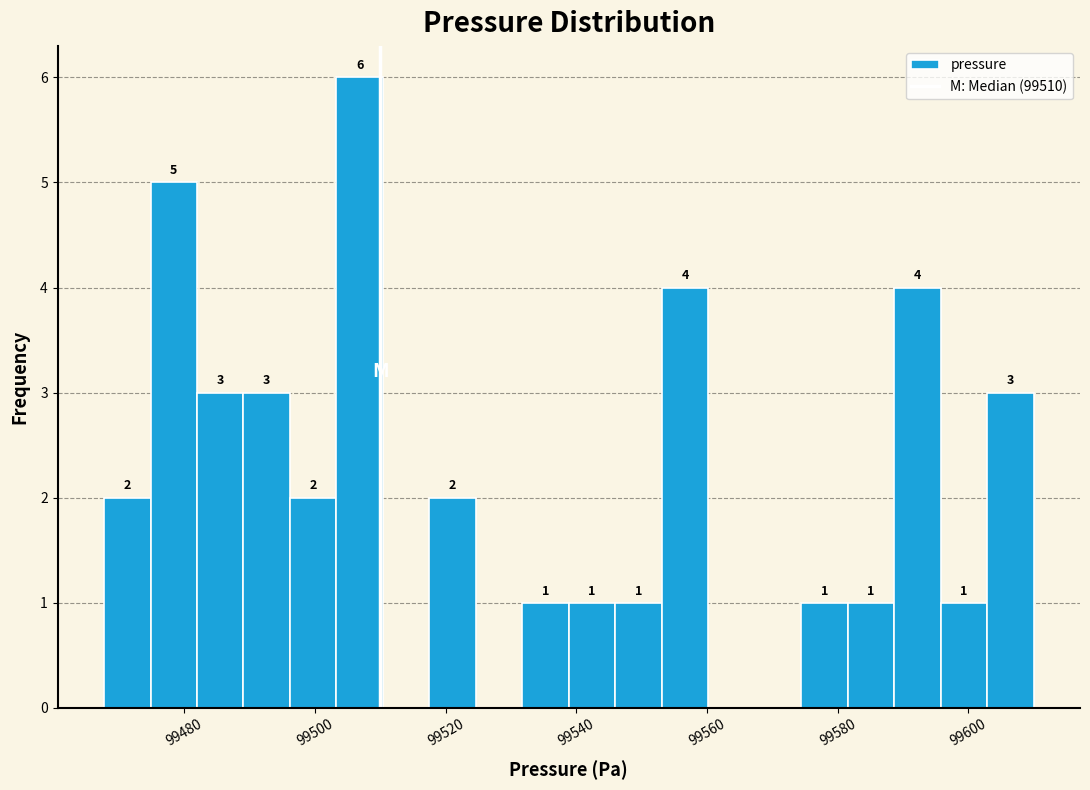

Read against the x-axis, roughly where is the centre of the tallest bar?

99506